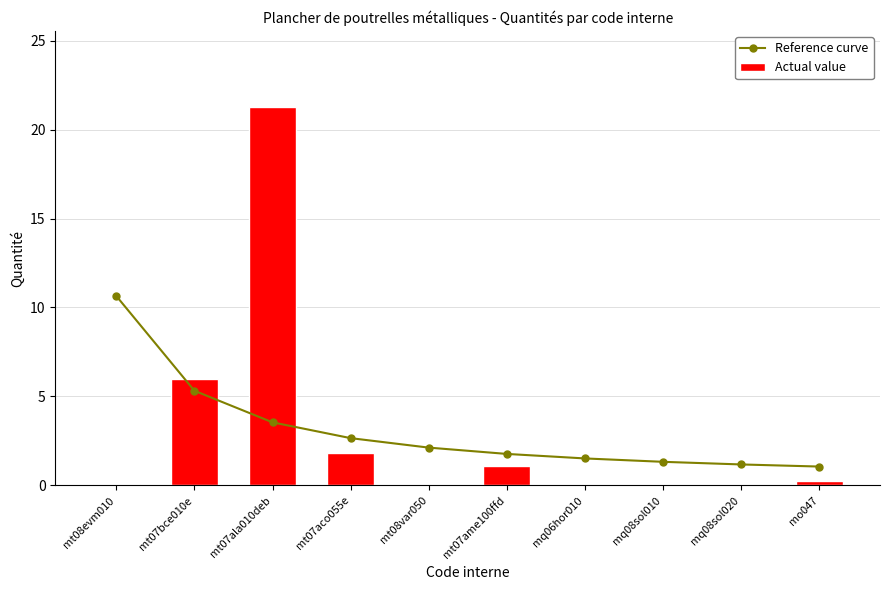

At how many categories does at least one series exceed 6?

2